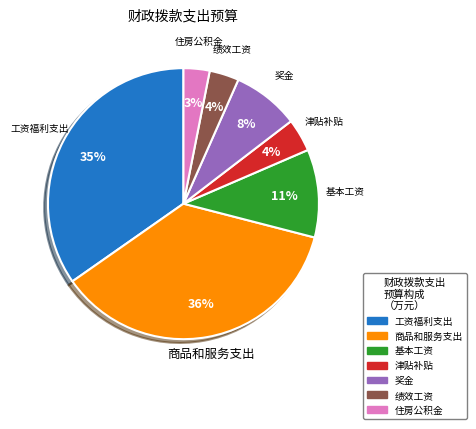

Do 基本工资 and 津贴补贴 together represent more than half of the pie?

No